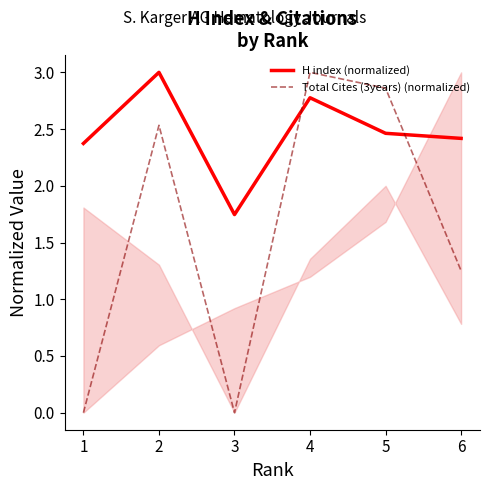

How many values in the Total Cites (3years) (normalized) series exceed 2?

3